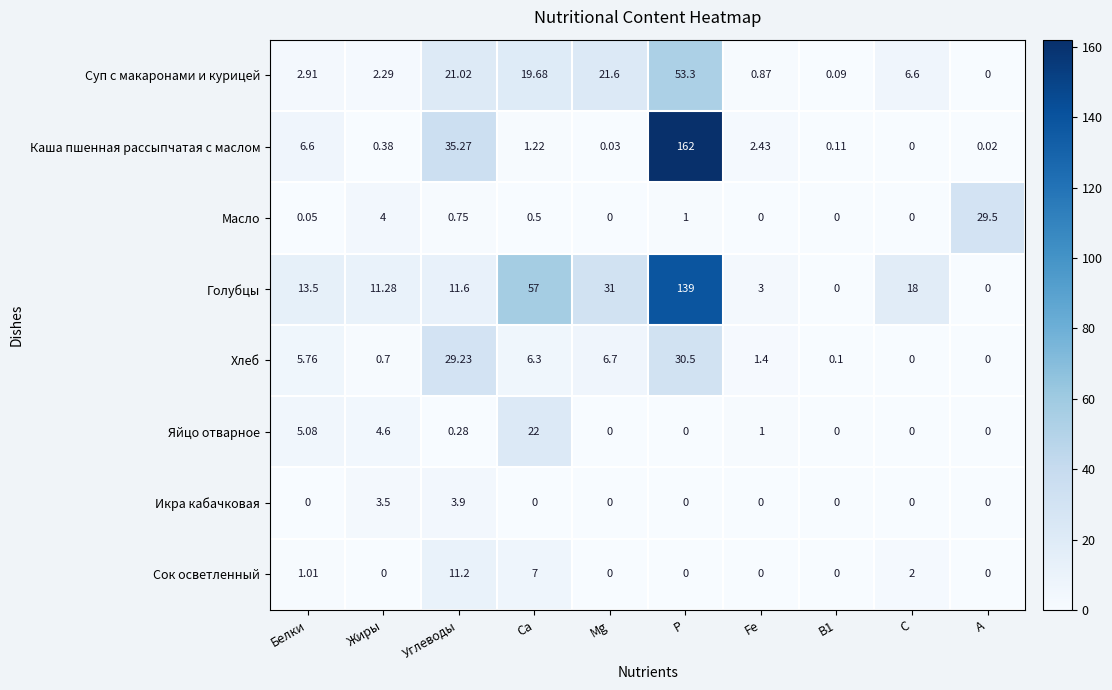

Where is Каша пшенная рассыпчатая с маслом nearest to the value 81?

Углеводы